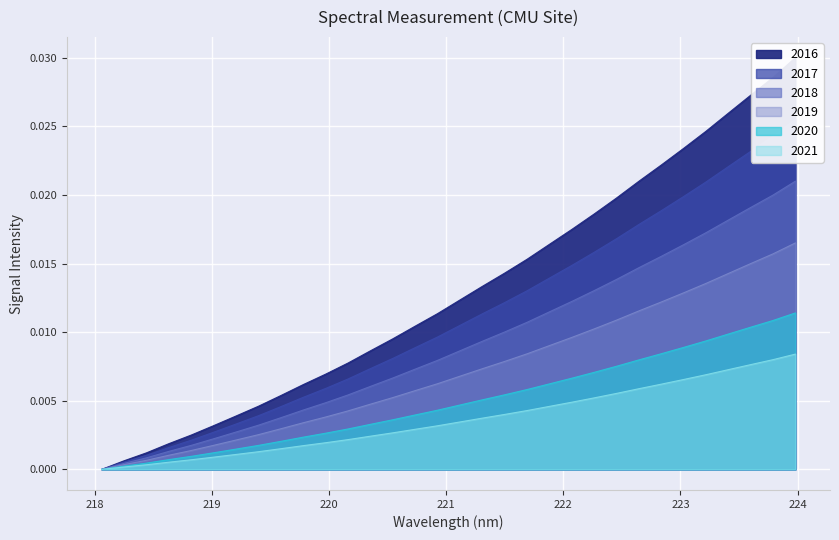

What position from the left is 222.4538?

24